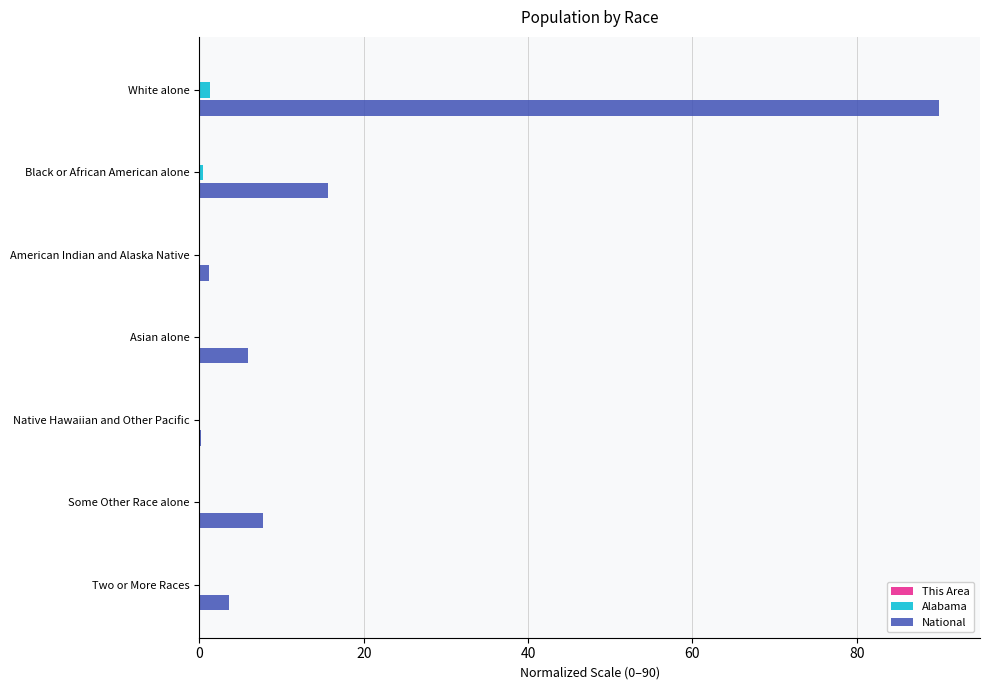

Which series has the widest spread of values?

National